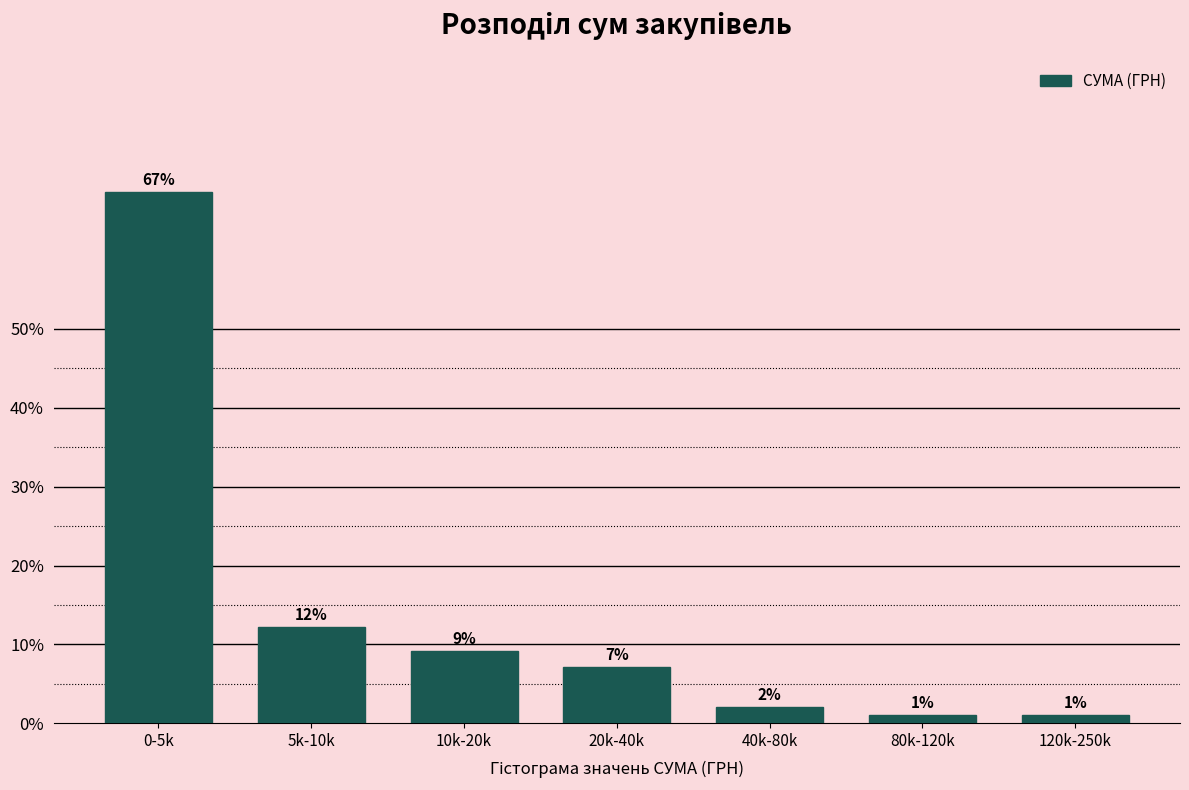

Does the chart contain any negative values?

No